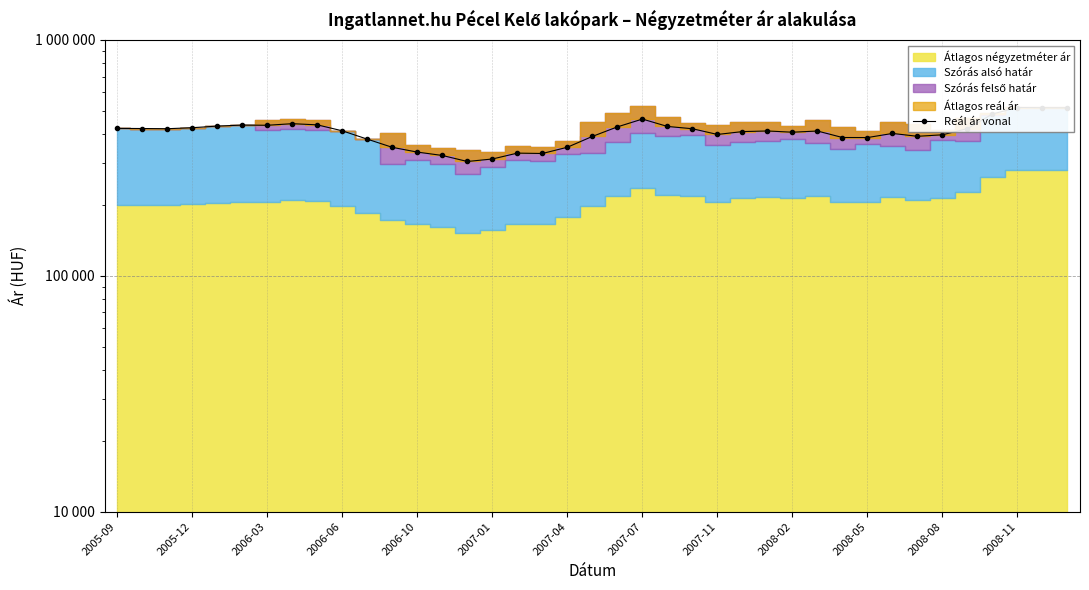

Is it true that the value at 38 is 515603?

True